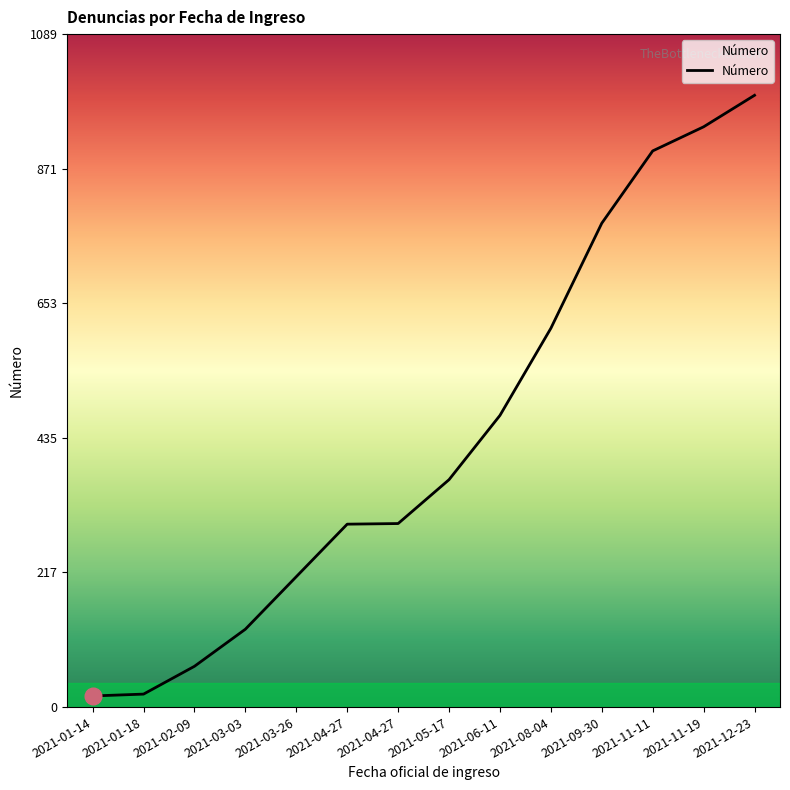

At which category does the chart reach its minimum across all series?

2021-01-14